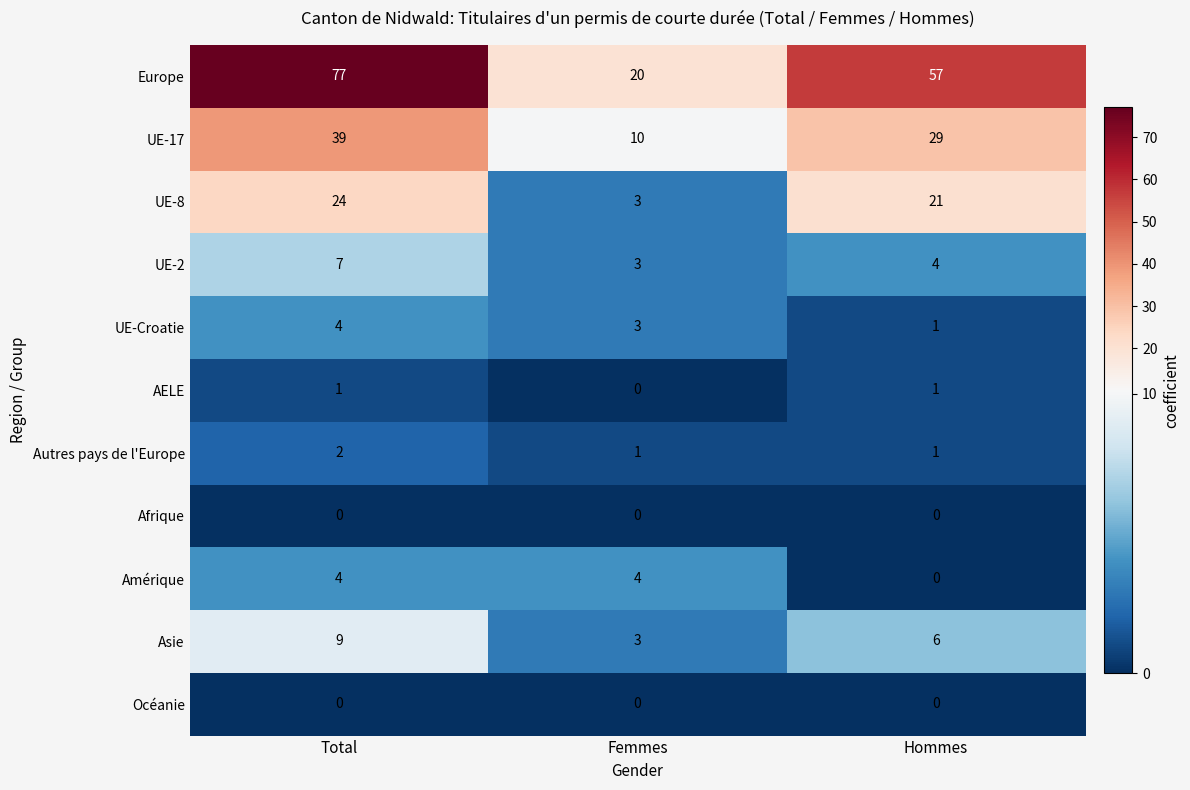

The value of UE-Croatie at Femmes is 3. True or false?

True